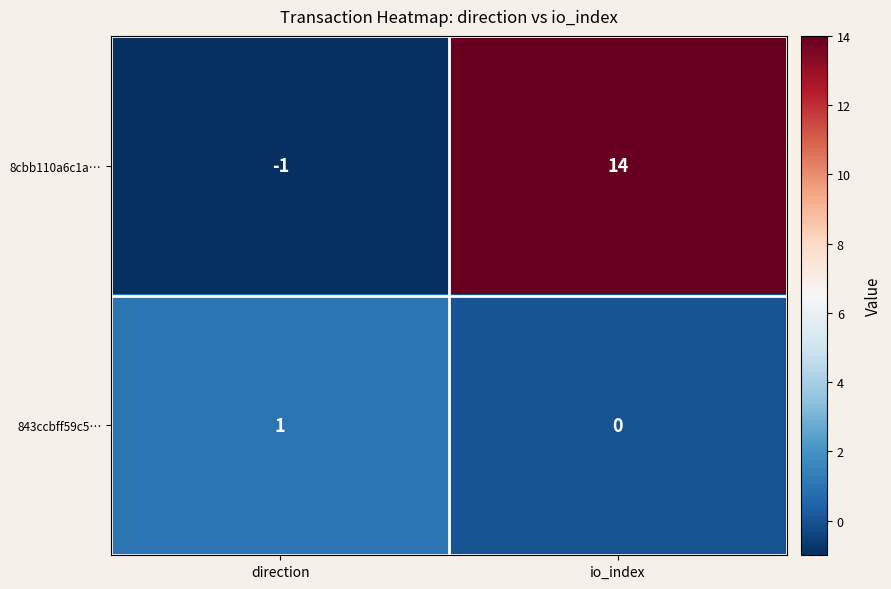

At which category is the sum across all series the highest?

io_index